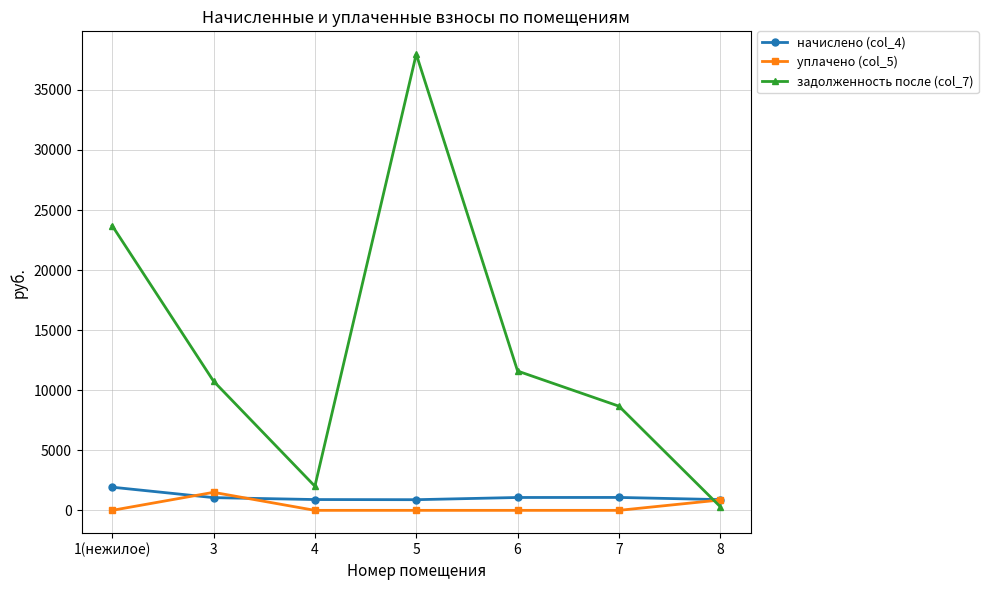

In задолженность после (col_7), how many points are lower than both neighbors (excluding endpoints)?

1